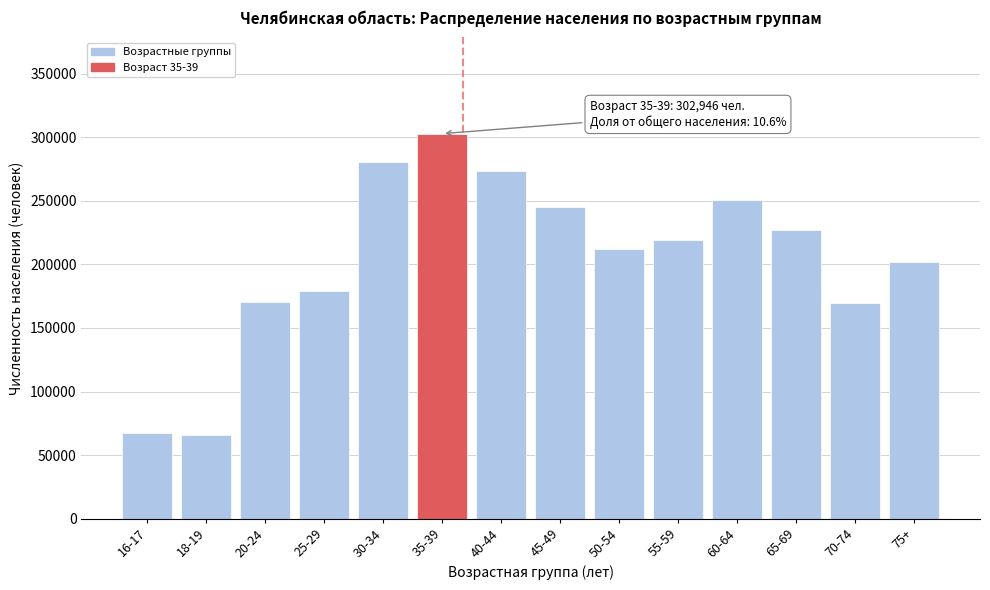

What is the ratio of the value at 55-59 to the value at 40-44?

0.8